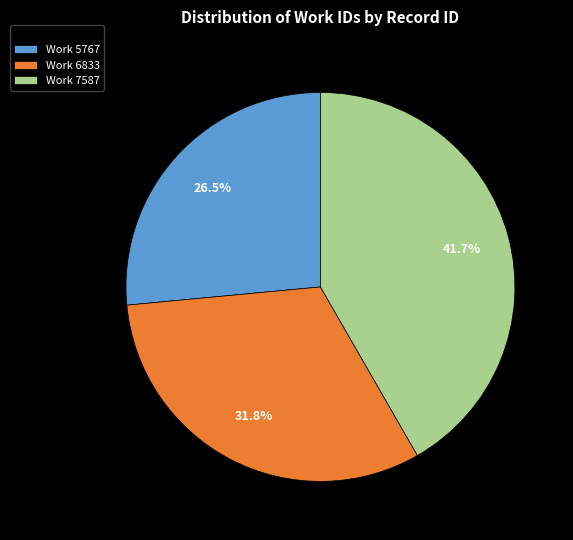

Count the number of slices in the pie.

3